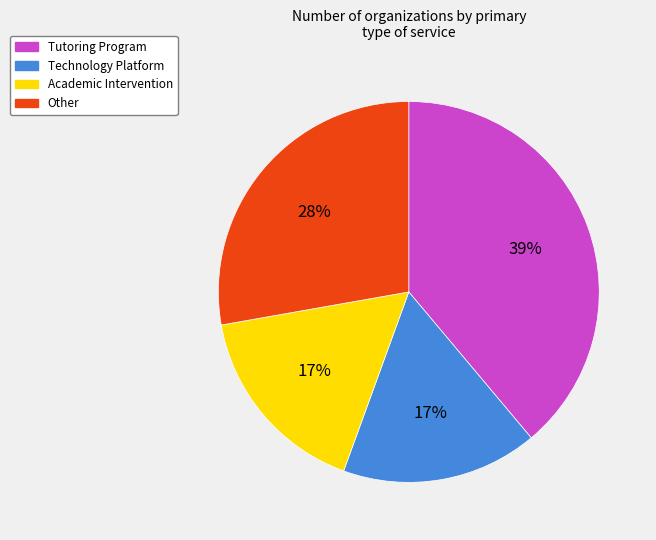

Do Technology Platform and Tutoring Program together represent more than half of the pie?

Yes